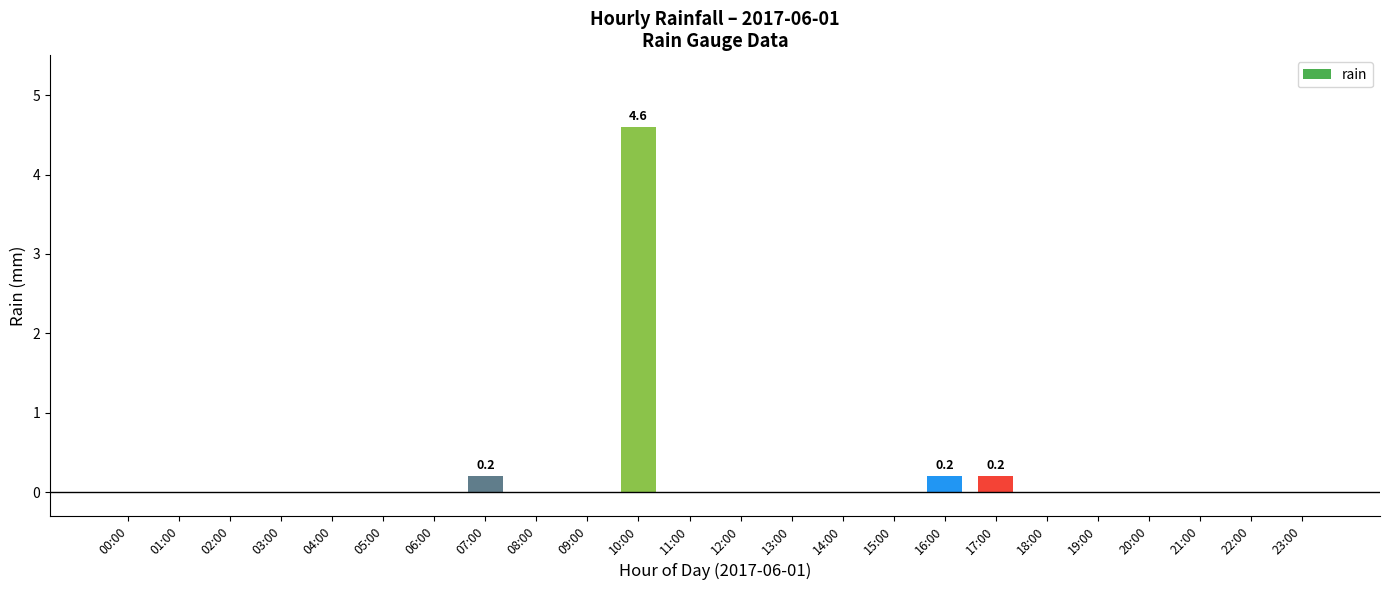

What is the greatest value displayed?

4.6